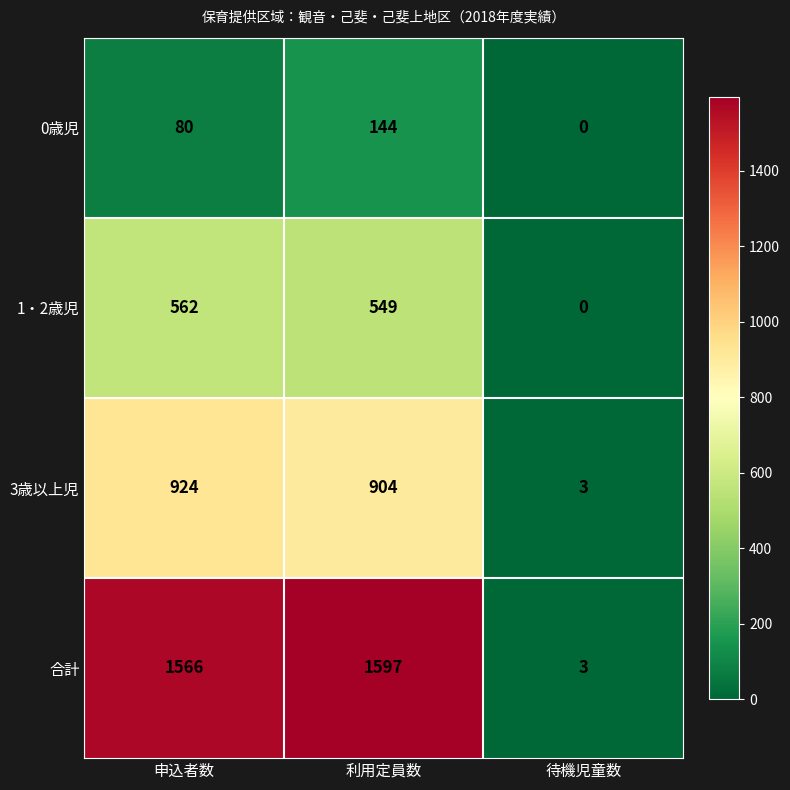

What is the total value across all series at 申込者数?

3132